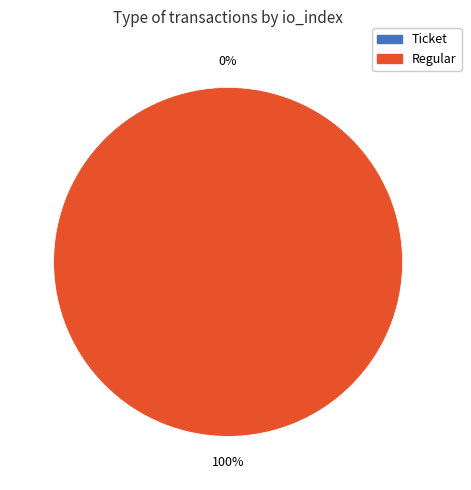

Rank the categories by value from lowest to highest.

Ticket, Regular